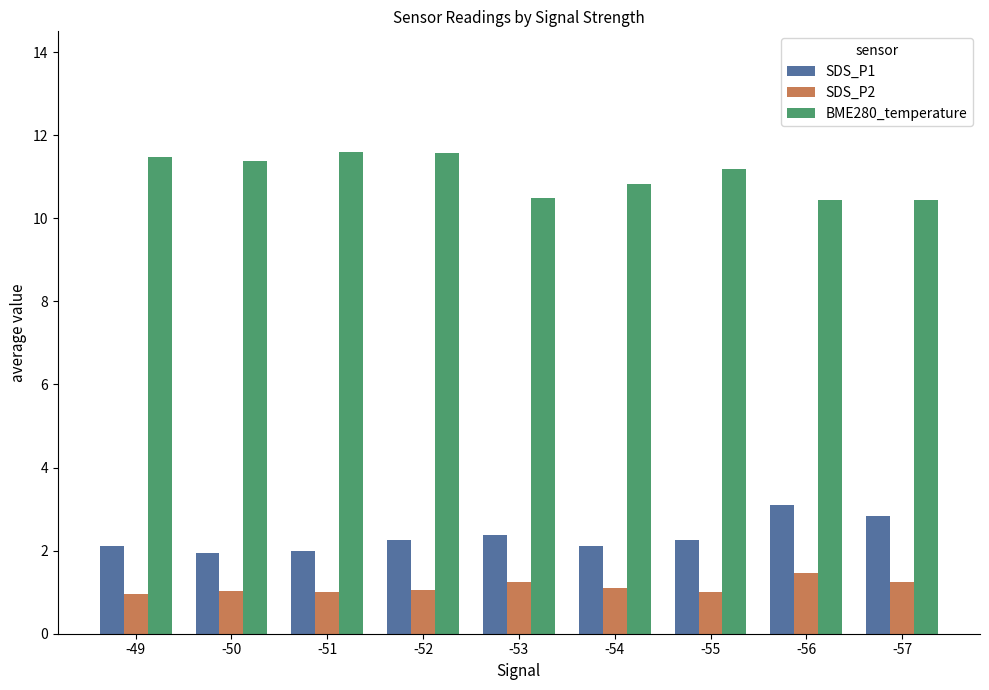

What is the sum of all BME280_temperature values?

99.4